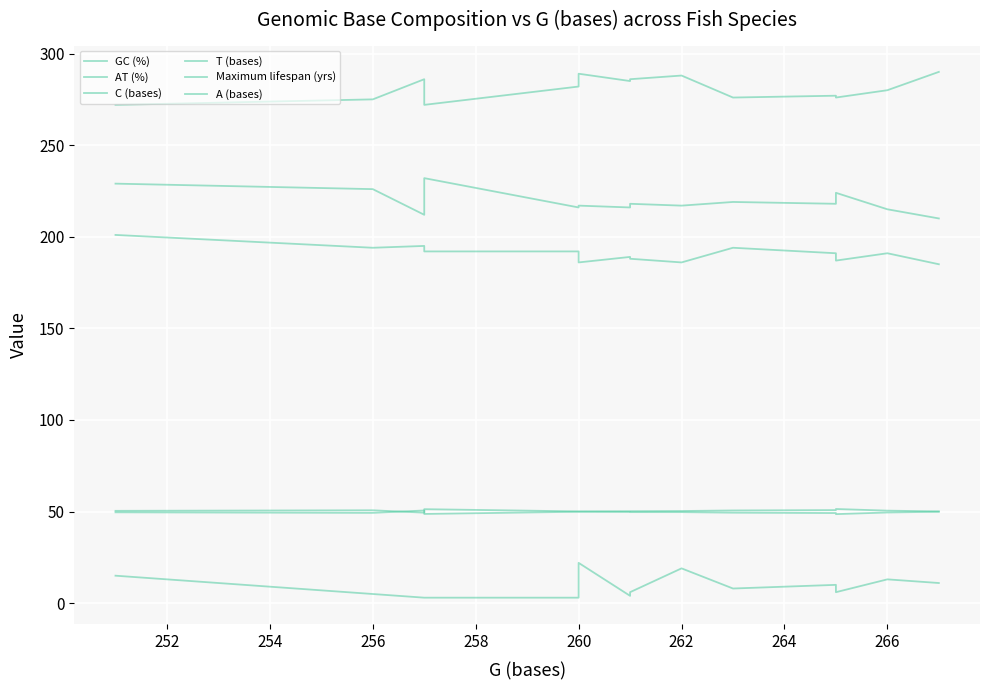

Reading left to right, what are all the values shown in this chart?

GC (%): 50.4	50.7	49.4	51.3	50.1	50.1	50.2	50.2	50.3	50.6	50.8	51.4	50.5	50.1
AT (%): 49.6	49.3	50.6	48.7	49.9	49.9	49.8	49.7	49.7	49.4	49.2	48.6	49.5	49.9
C (bases): 229.0	226.0	212.0	232.0	216.0	217.0	216.0	218.0	217.0	219.0	218.0	224.0	215.0	210.0
T (bases): 272.0	275.0	286.0	272.0	282.0	289.0	285.0	286.0	288.0	276.0	277.0	276.0	280.0	290.0
Maximum lifespan (yrs): 15.0	5.0	3.0	3.0	3.0	22.0	4.0	6.0	19.0	8.0	10.0	6.0	13.0	11.0
A (bases): 201.0	194.0	195.0	192.0	192.0	186.0	189.0	188.0	186.0	194.0	191.0	187.0	191.0	185.0